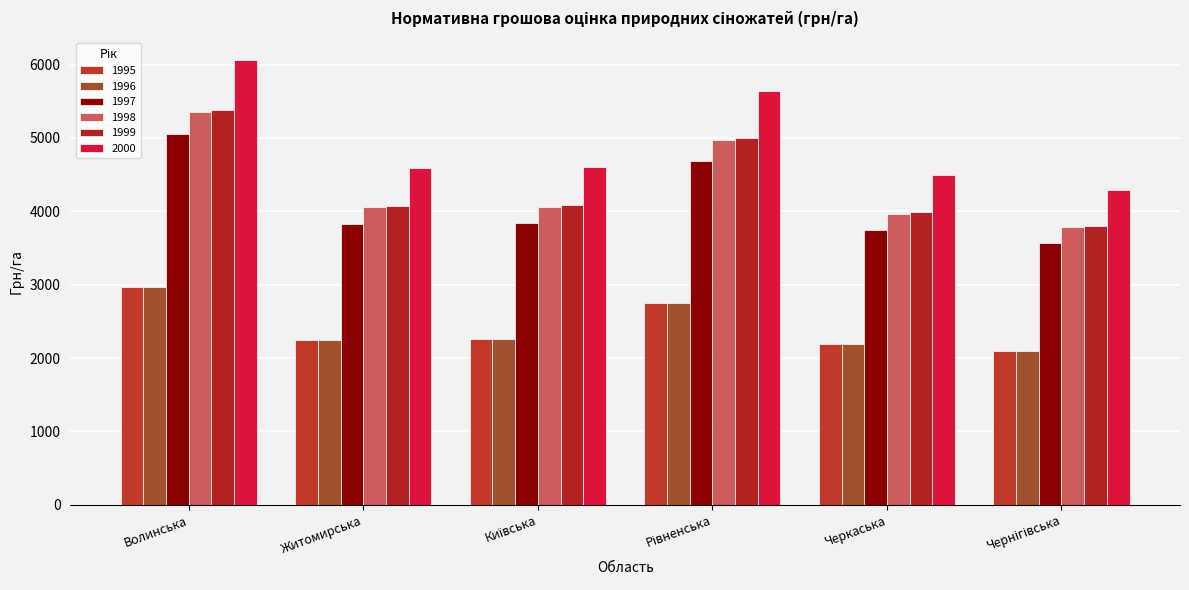

What is the greatest value displayed?

6062.6